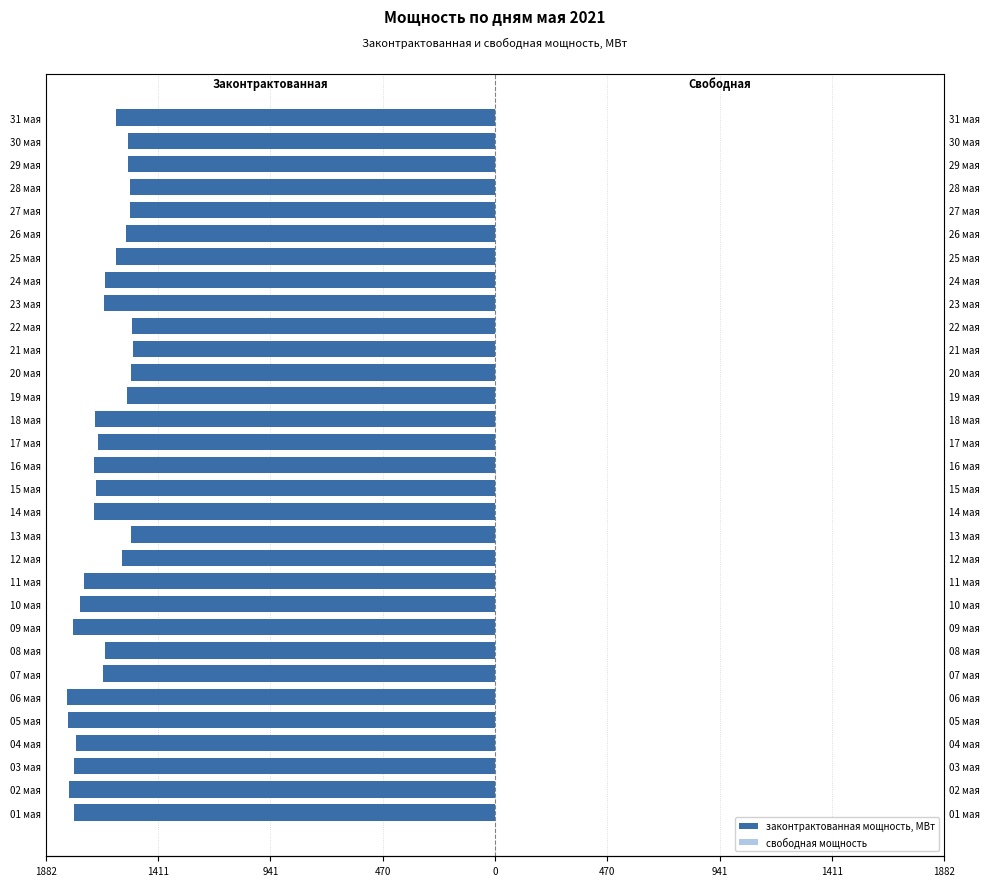

How many bars are there in total?

62